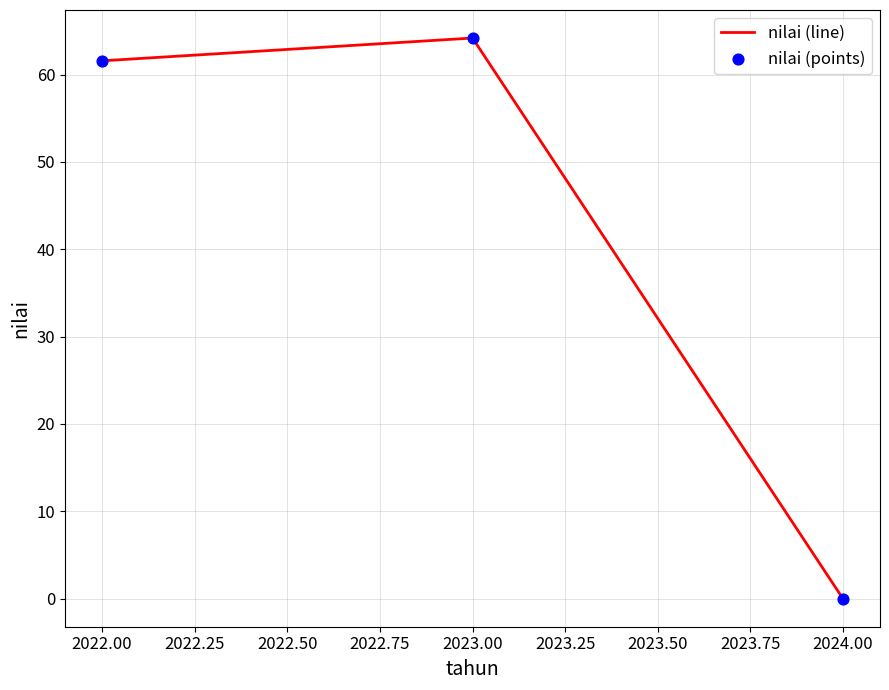

What is the change in value from 2023.00 to 2024.00?

-64.2